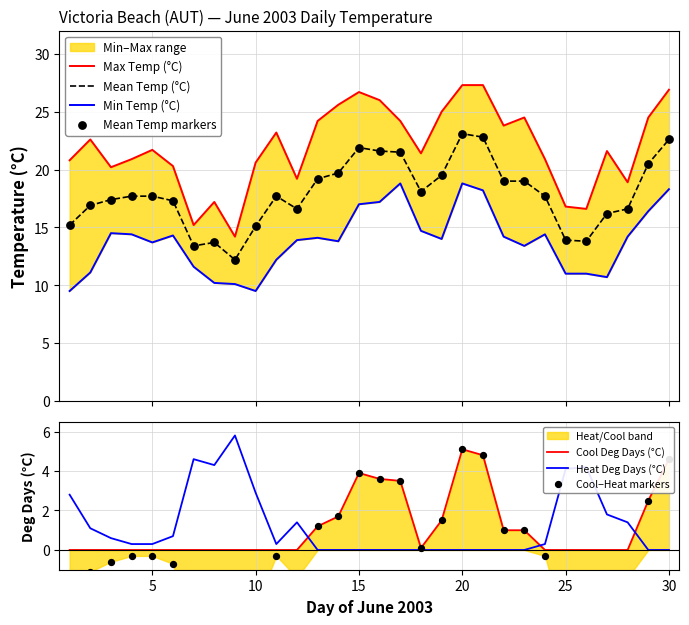

The value of Heat Deg Days (°C) at 30 is 0.0. True or false?

True